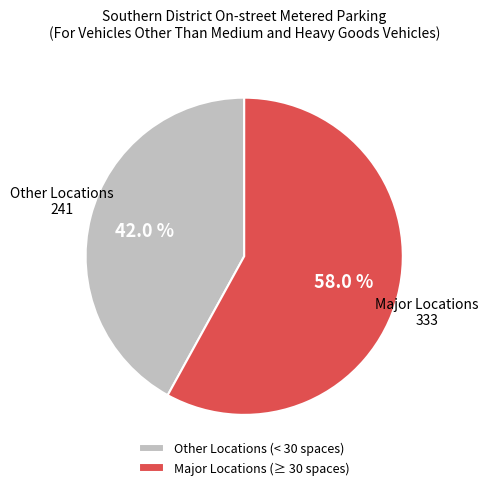

What is the ratio of the value at Other Locations (< 30 spaces) to the value at Major Locations (≥ 30 spaces)?

0.7